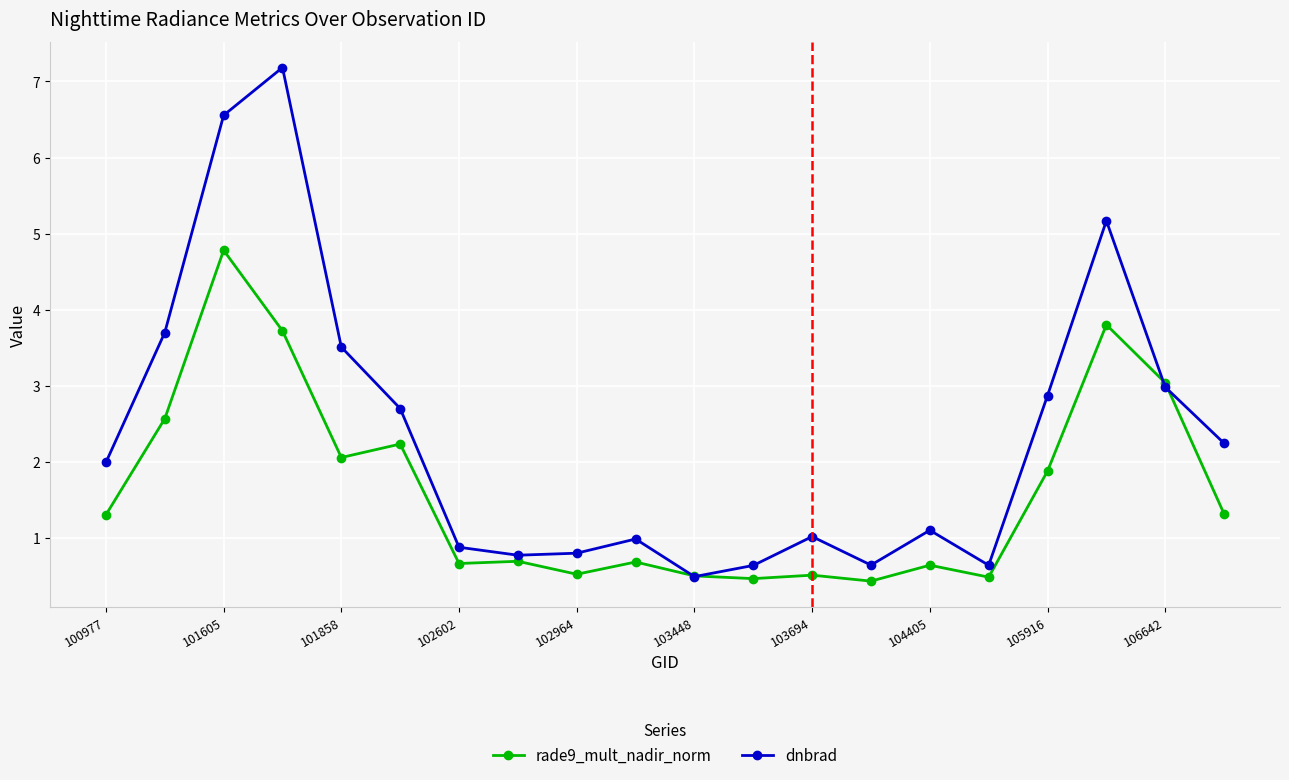

List the series in order of their overall mean, lowest first.

rade9_mult_nadir_norm, dnbrad